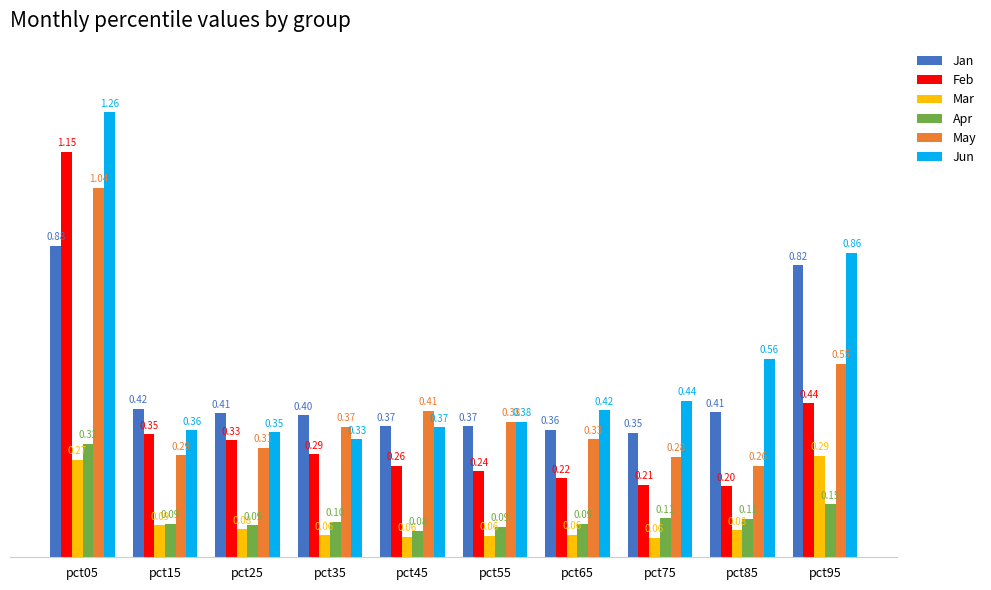

Count the number of data series in this chart.

6